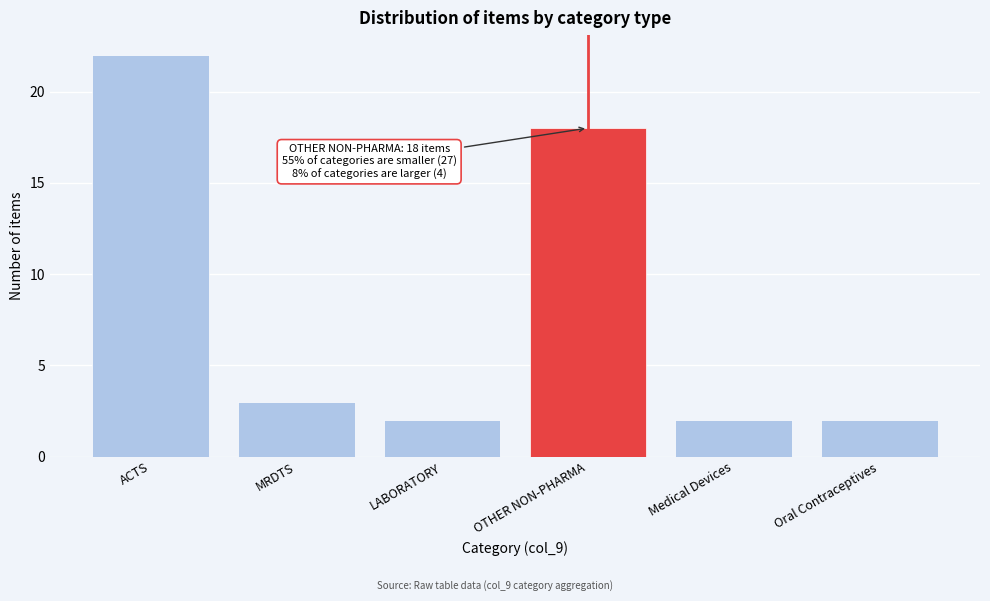

Reading left to right, extract all data points from this chart.

ACTS=22	MRDTS=3	LABORATORY=2	OTHER NON-PHARMA=18	Medical Devices=2	Oral Contraceptives=2